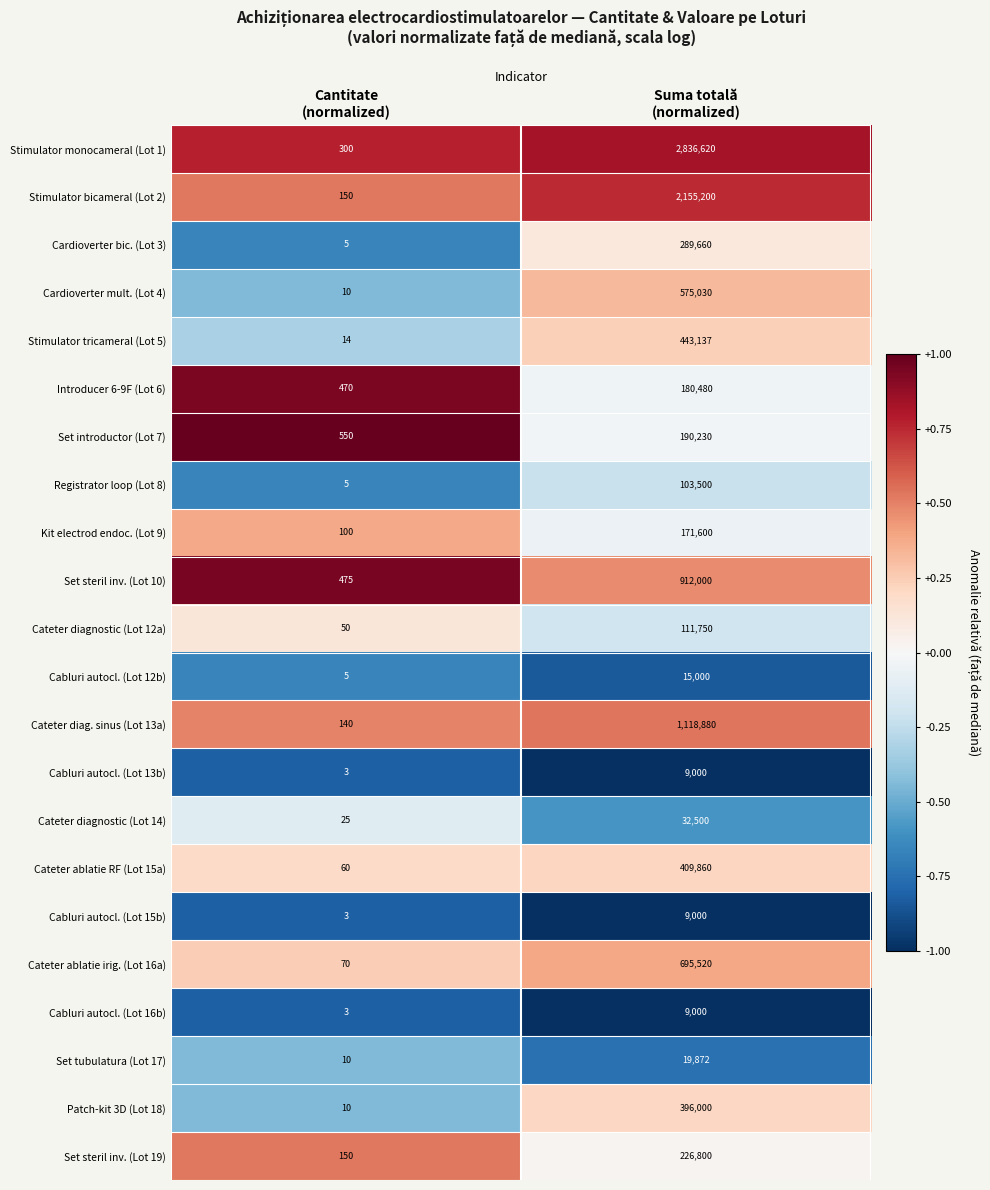

What is the lowest value of the Set tubulatura (Lot 17) series?

10